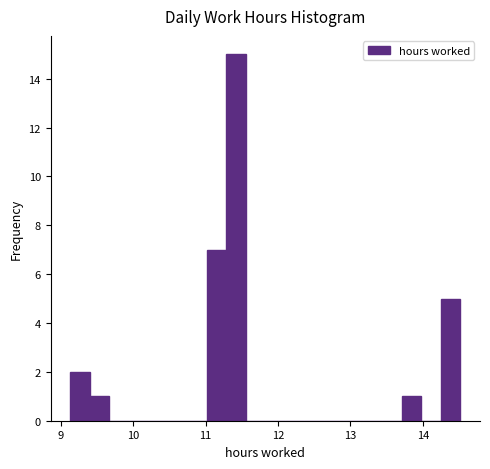

Around what value on the x-axis is the tallest bar? Give the approximate position of its centre, as read against the axis.

11.4